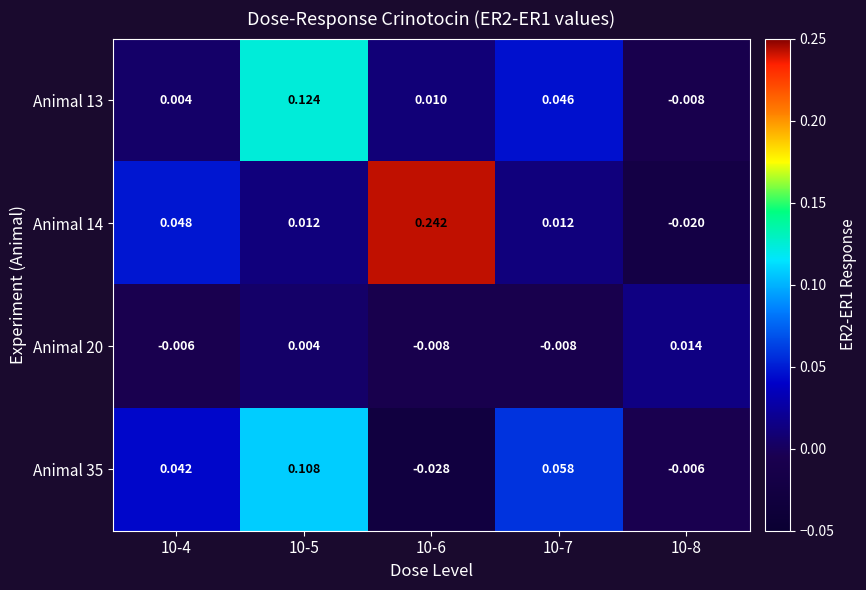

At 10-8, list the series in order from largest to smallest.

Animal 20, Animal 35, Animal 13, Animal 14